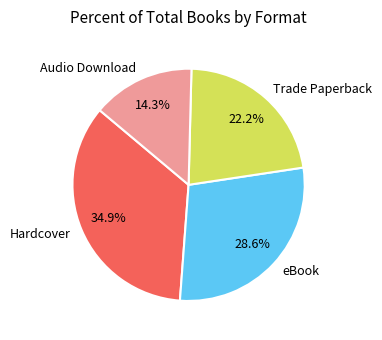

Count the number of slices in the pie.

4